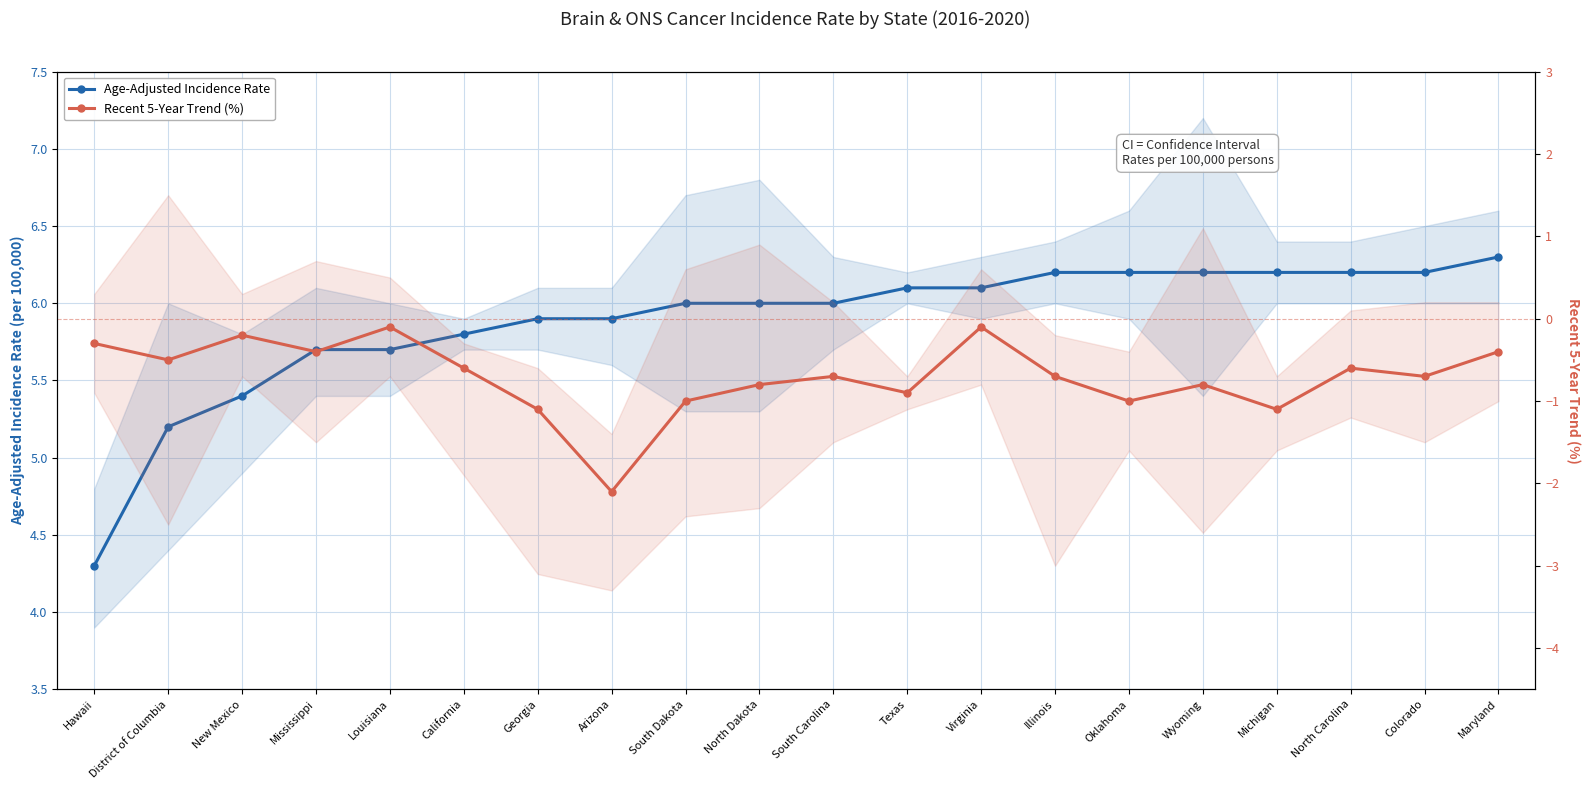

Between North Dakota and Colorado, which is larger?

Colorado